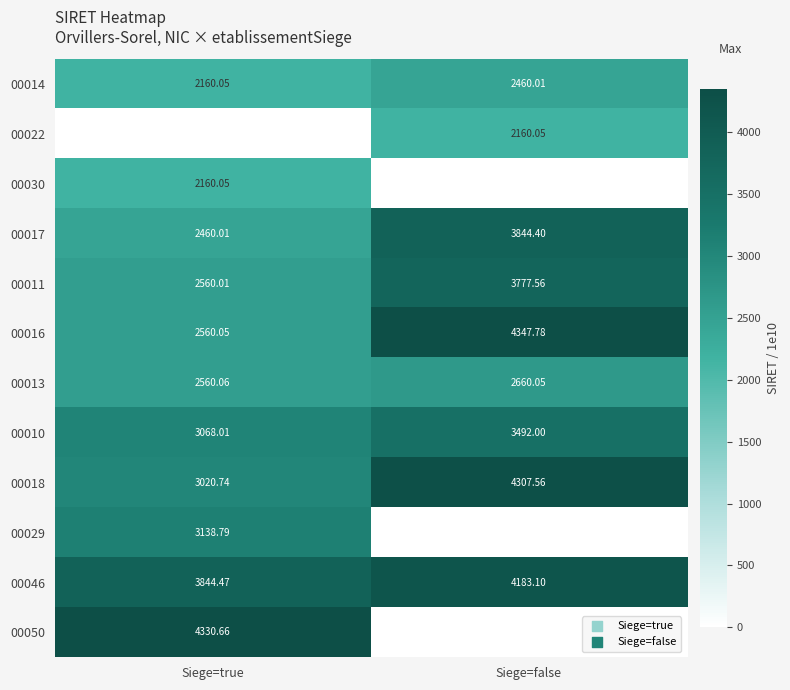

Is it true that 00017 equals 3844.4 at Siege=false?

True